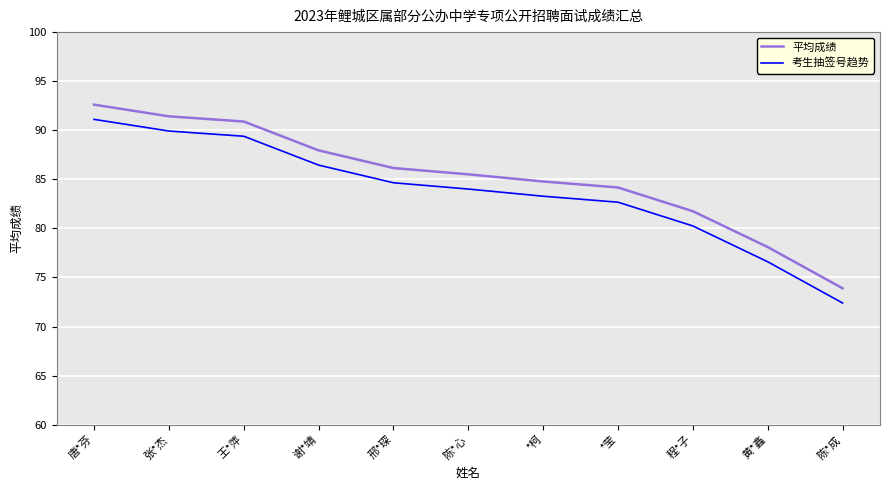

What is the total value across all series at 黄*鑫?

154.7